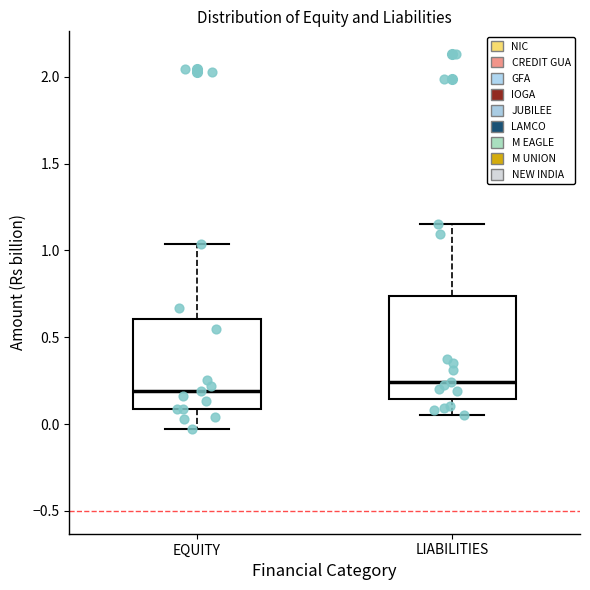

Reading left to right, transcribe this box plot: for each box, give where its median line is, the range the box spans, and where its two whiskers end, as read against the y-axis. The values are not printed on the chart, so give them approximately, as read against the axis.

EQUITY: median 0.20, box 0.10 to 0.60, whiskers -0.05 to 1.05
LIABILITIES: median 0.25, box 0.15 to 0.75, whiskers 0.05 to 1.15